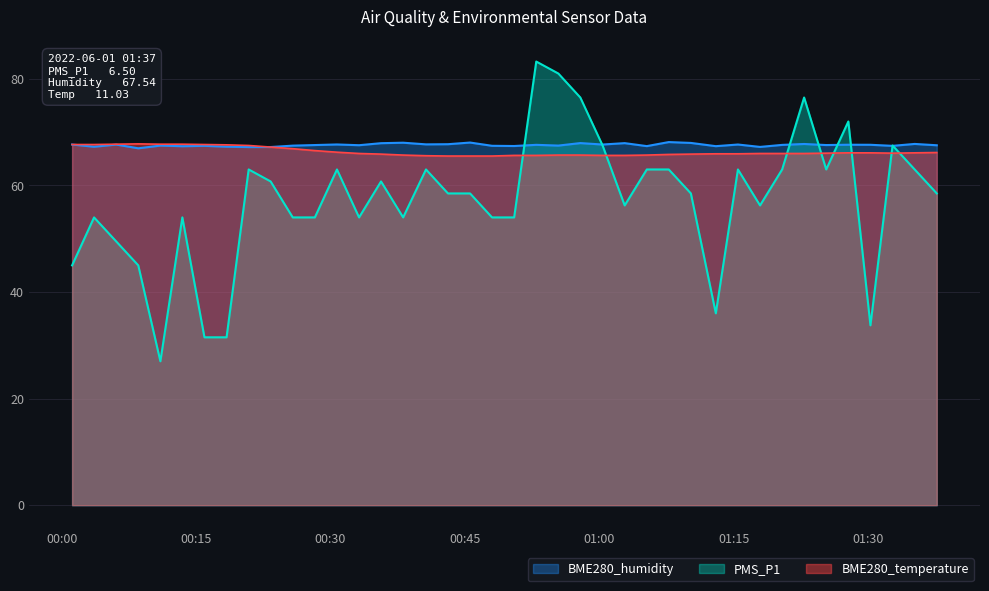

Reading left to right, extract all data points from this chart.

PMS_P1: 2022/06/01 00:01:10=45.0	2022/06/01 00:03:37=54.0	2022/06/01 00:06:05=49.5	2022/06/01 00:08:33=45.0	2022/06/01 00:11:01=27.0	2022/06/01 00:13:28=54.0	2022/06/01 00:15:56=31.5	2022/06/01 00:18:24=31.5	2022/06/01 00:20:52=63.0	2022/06/01 00:23:19=60.8	2022/06/01 00:25:47=54.0	2022/06/01 00:28:15=54.0	2022/06/01 00:30:43=63.0	2022/06/01 00:33:11=54.0	2022/06/01 00:35:38=60.8	2022/06/01 00:38:06=54.0	2022/06/01 00:40:39=63.0	2022/06/01 00:43:06=58.5	2022/06/01 00:45:34=58.5	2022/06/01 00:48:01=54.0	2022/06/01 00:50:29=54.0	2022/06/01 00:52:57=83.2	2022/06/01 00:55:25=81.0	2022/06/01 00:57:52=76.5	2022/06/01 01:00:21=67.5	2022/06/01 01:02:49=56.2	2022/06/01 01:05:17=63.0	2022/06/01 01:07:44=63.0	2022/06/01 01:10:12=58.5	2022/06/01 01:12:59=36.0	2022/06/01 01:15:27=63.0	2022/06/01 01:17:55=56.2	2022/06/01 01:20:23=63.0	2022/06/01 01:22:50=76.5	2022/06/01 01:25:18=63.0	2022/06/01 01:27:46=72.0	2022/06/01 01:30:14=33.8	2022/06/01 01:32:42=67.5	2022/06/01 01:35:10=63.0	2022/06/01 01:37:38=58.5
BME280_temperature: 2022/06/01 00:01:10=67.7	2022/06/01 00:03:37=67.7	2022/06/01 00:06:05=67.7	2022/06/01 00:08:33=67.8	2022/06/01 00:11:01=67.7	2022/06/01 00:13:28=67.7	2022/06/01 00:15:56=67.7	2022/06/01 00:18:24=67.6	2022/06/01 00:20:52=67.5	2022/06/01 00:23:19=67.2	2022/06/01 00:25:47=66.9	2022/06/01 00:28:15=66.5	2022/06/01 00:30:43=66.2	2022/06/01 00:33:11=66.0	2022/06/01 00:35:38=65.9	2022/06/01 00:38:06=65.7	2022/06/01 00:40:39=65.6	2022/06/01 00:43:06=65.5	2022/06/01 00:45:34=65.5	2022/06/01 00:48:01=65.5	2022/06/01 00:50:29=65.6	2022/06/01 00:52:57=65.6	2022/06/01 00:55:25=65.7	2022/06/01 00:57:52=65.7	2022/06/01 01:00:21=65.6	2022/06/01 01:02:49=65.6	2022/06/01 01:05:17=65.7	2022/06/01 01:07:44=65.8	2022/06/01 01:10:12=65.9	2022/06/01 01:12:59=65.9	2022/06/01 01:15:27=65.9	2022/06/01 01:17:55=66.0	2022/06/01 01:20:23=66.0	2022/06/01 01:22:50=66.0	2022/06/01 01:25:18=66.1	2022/06/01 01:27:46=66.1	2022/06/01 01:30:14=66.1	2022/06/01 01:32:42=66.1	2022/06/01 01:35:10=66.1	2022/06/01 01:37:38=66.2
BME280_humidity: 2022/06/01 00:01:10=67.7	2022/06/01 00:03:37=67.3	2022/06/01 00:06:05=67.7	2022/06/01 00:08:33=67.0	2022/06/01 00:11:01=67.5	2022/06/01 00:13:28=67.4	2022/06/01 00:15:56=67.4	2022/06/01 00:18:24=67.3	2022/06/01 00:20:52=67.2	2022/06/01 00:23:19=67.2	2022/06/01 00:25:47=67.5	2022/06/01 00:28:15=67.6	2022/06/01 00:30:43=67.7	2022/06/01 00:33:11=67.5	2022/06/01 00:35:38=67.9	2022/06/01 00:38:06=68.0	2022/06/01 00:40:39=67.7	2022/06/01 00:43:06=67.7	2022/06/01 00:45:34=68.0	2022/06/01 00:48:01=67.4	2022/06/01 00:50:29=67.4	2022/06/01 00:52:57=67.6	2022/06/01 00:55:25=67.5	2022/06/01 00:57:52=68.0	2022/06/01 01:00:21=67.7	2022/06/01 01:02:49=67.9	2022/06/01 01:05:17=67.4	2022/06/01 01:07:44=68.1	2022/06/01 01:10:12=68.0	2022/06/01 01:12:59=67.4	2022/06/01 01:15:27=67.7	2022/06/01 01:17:55=67.2	2022/06/01 01:20:23=67.6	2022/06/01 01:22:50=67.8	2022/06/01 01:25:18=67.6	2022/06/01 01:27:46=67.6	2022/06/01 01:30:14=67.6	2022/06/01 01:32:42=67.4	2022/06/01 01:35:10=67.8	2022/06/01 01:37:38=67.5